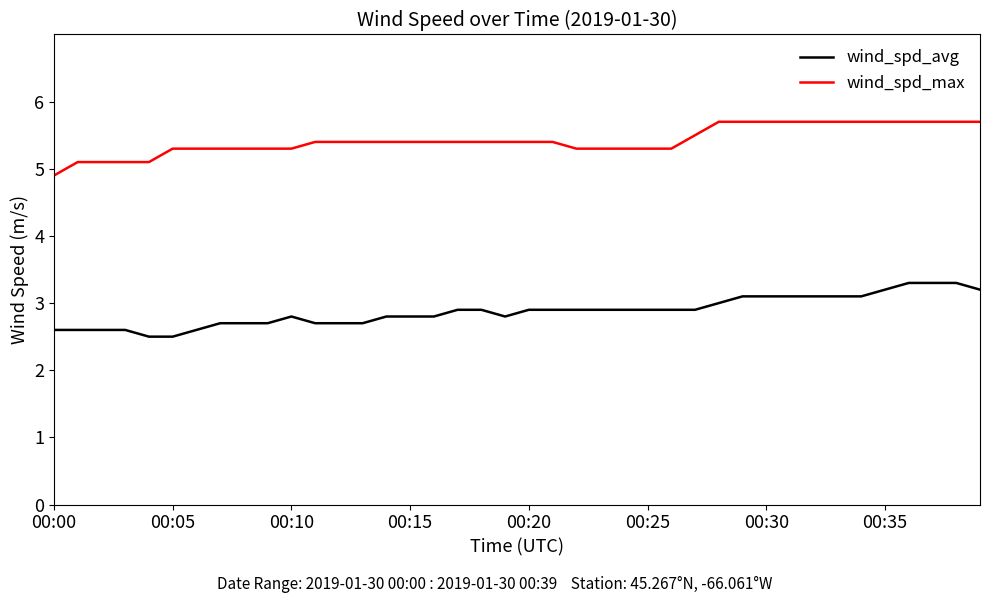

Rank the series by their average value, from lowest to highest.

wind_spd_avg, wind_spd_max